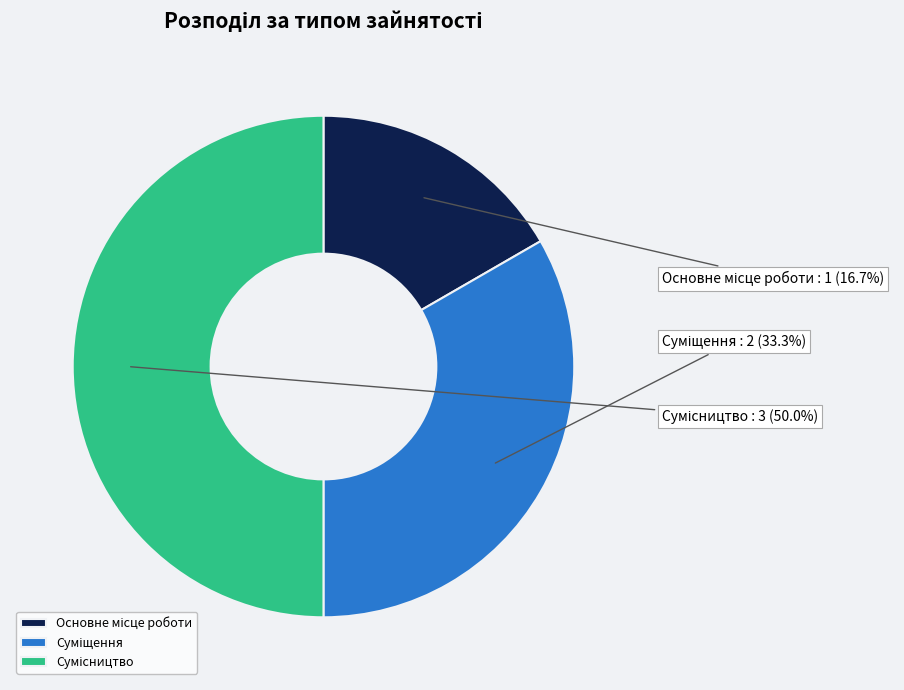

Is there a majority slice in this chart?

No